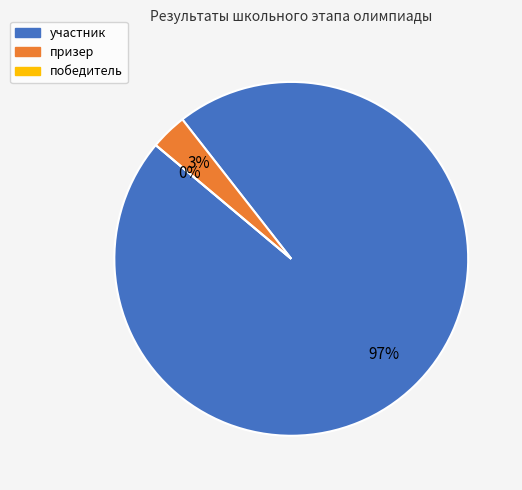

To the nearest percent, what percentage of the pie is призер?

3%